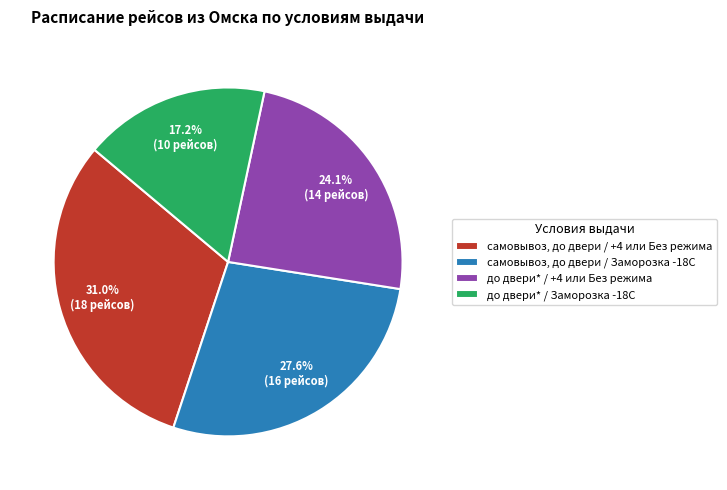

Which category has the smallest portion of the pie?

до двери* / Заморозка -18С